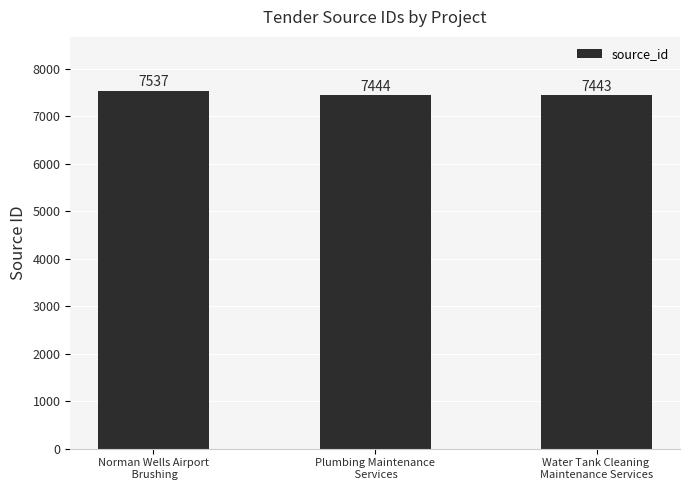

What is the label of the 3rd bar from the left?

Water Tank Cleaning 
Maintenance Services